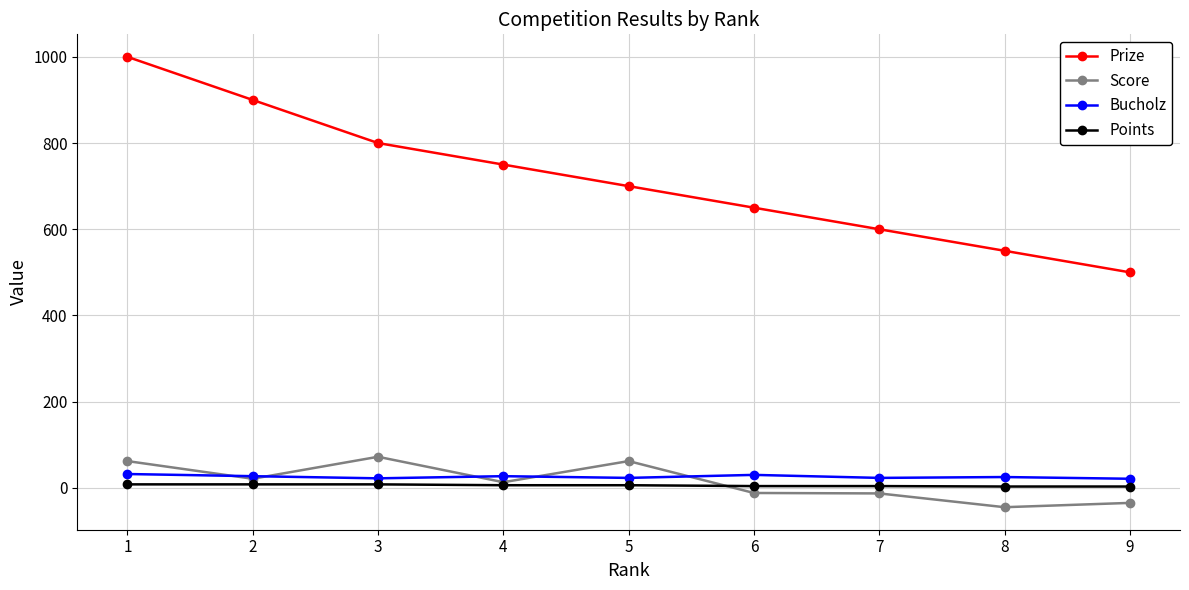

At which category does Score reach its first local valley?

2